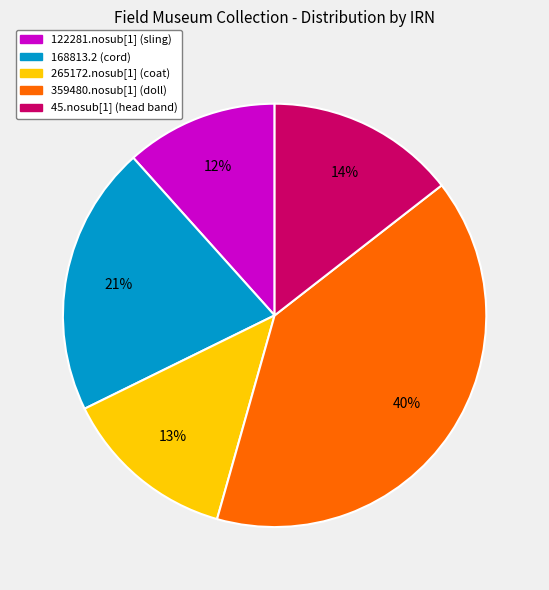

How many slices are in this pie chart?

5